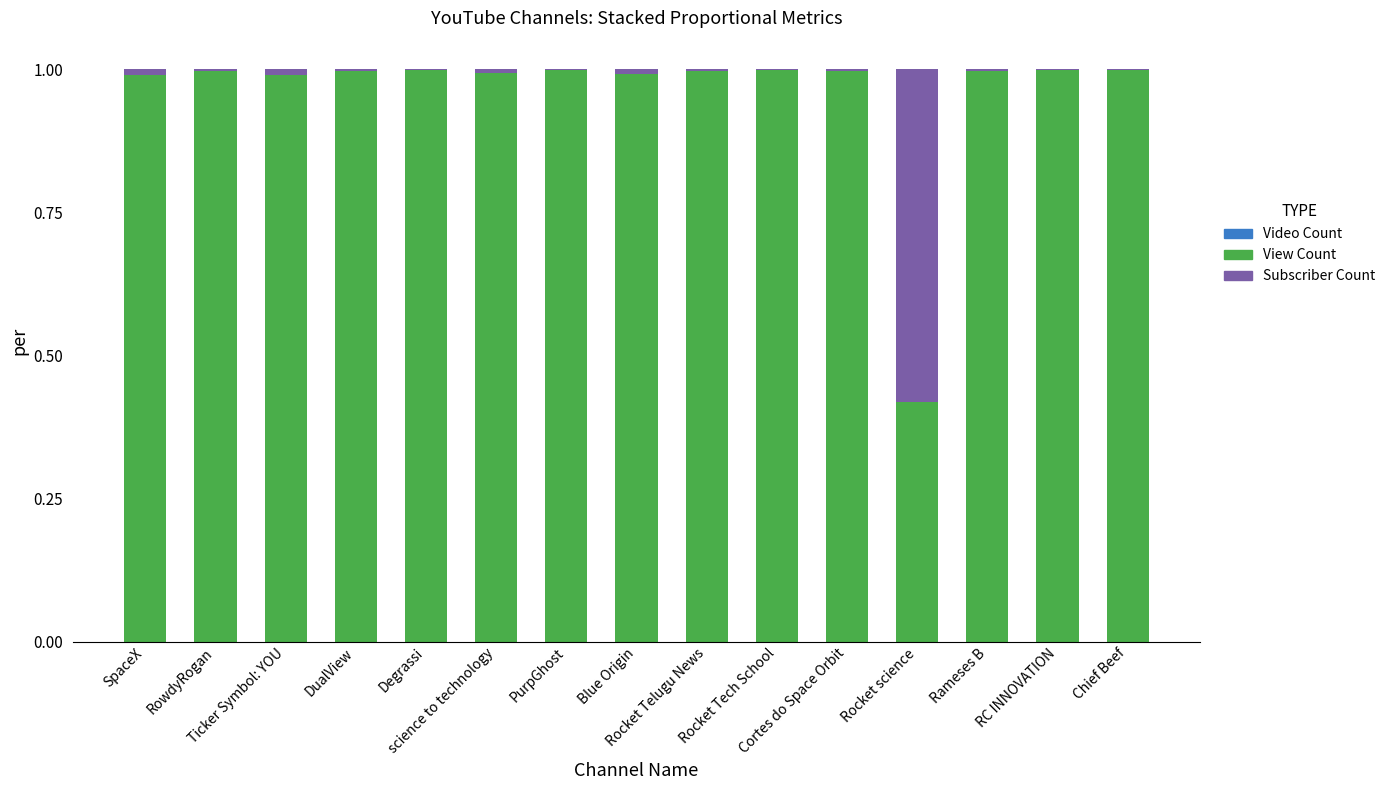

The value of Video Count at SpaceX is 0.0. True or false?

False